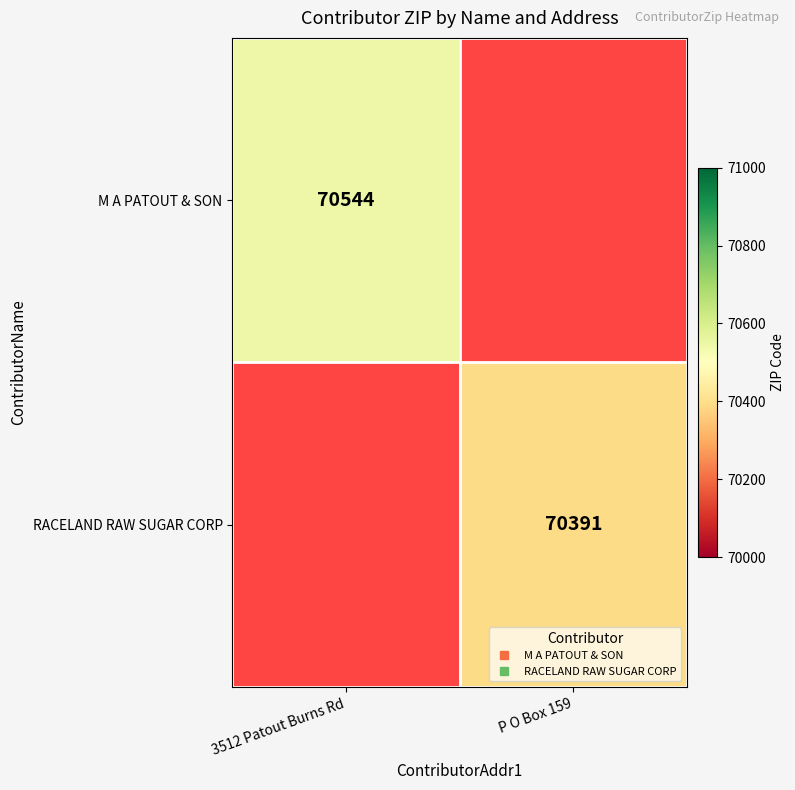

Rank the series at 3512 Patout Burns Rd from lowest to highest value.

M A PATOUT & SON, RACELAND RAW SUGAR CORP